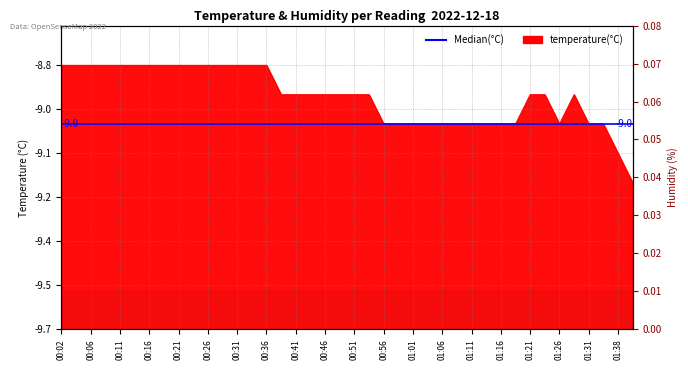

Between 00:14 and 00:04, which is larger?

00:14